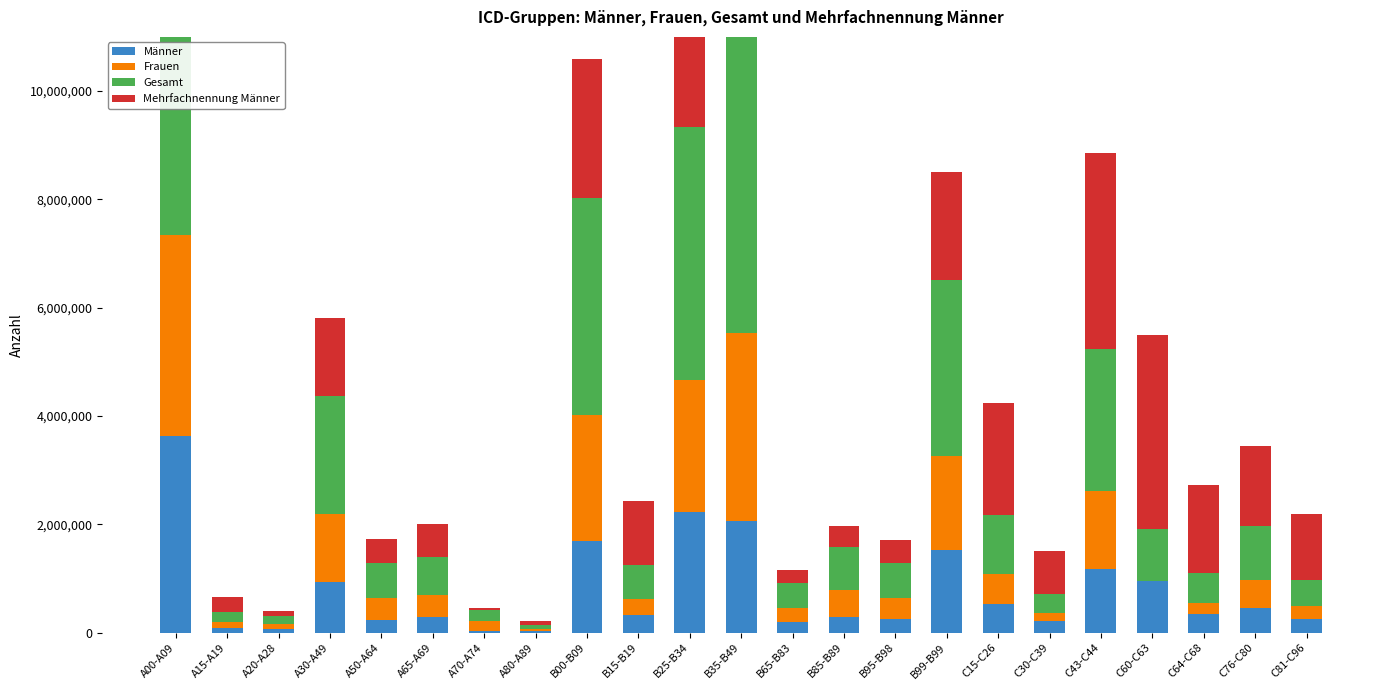

What position from the left is C81-C96?

23